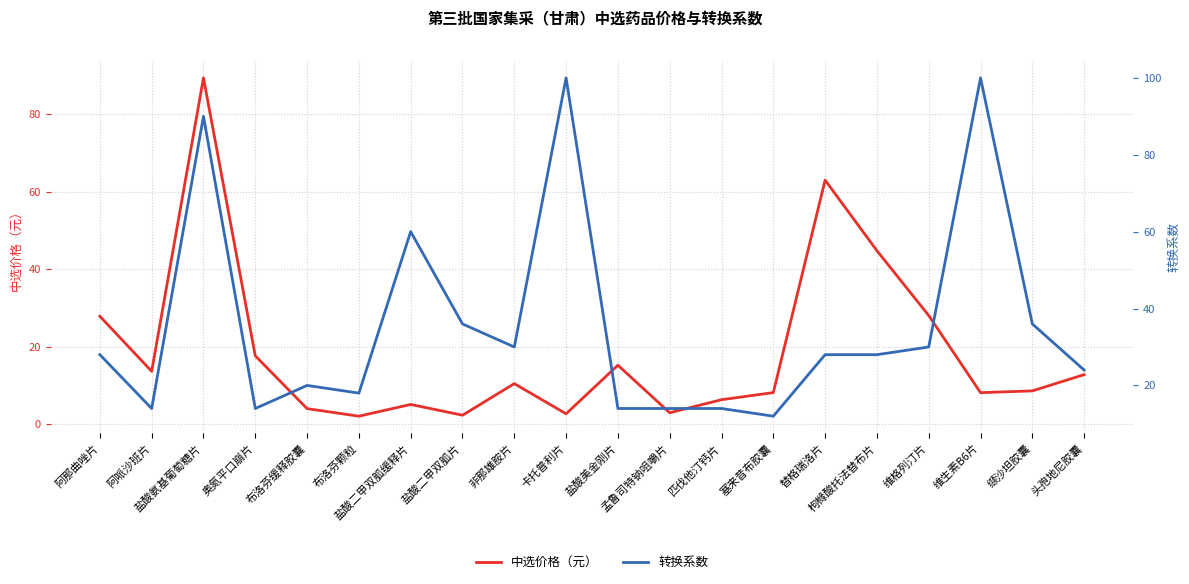

What position from the left is 盐酸二甲双胍片?

8